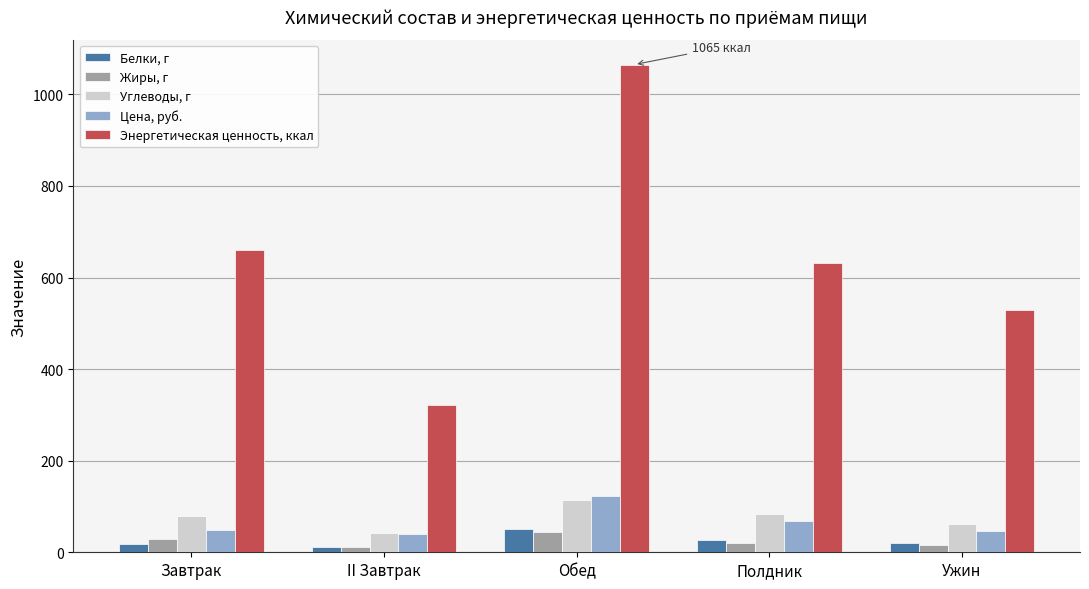

At how many categories does at least one series exceed 381?

4